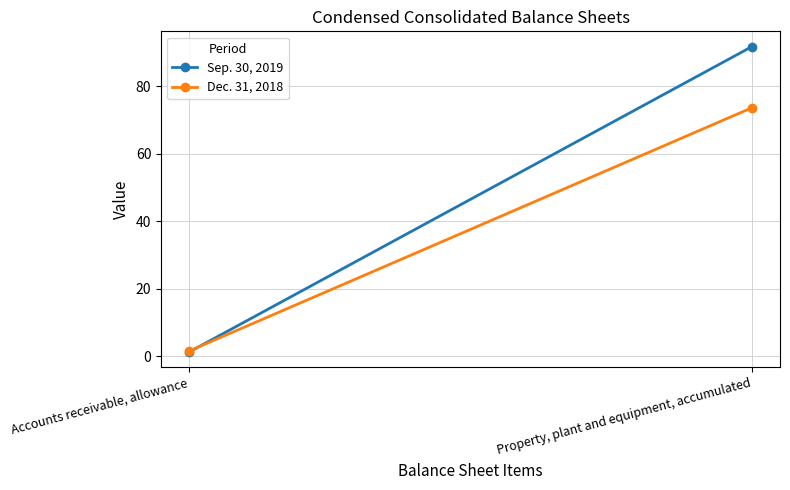

What is the difference between the highest and lowest values at Accounts receivable, allowance?

0.3